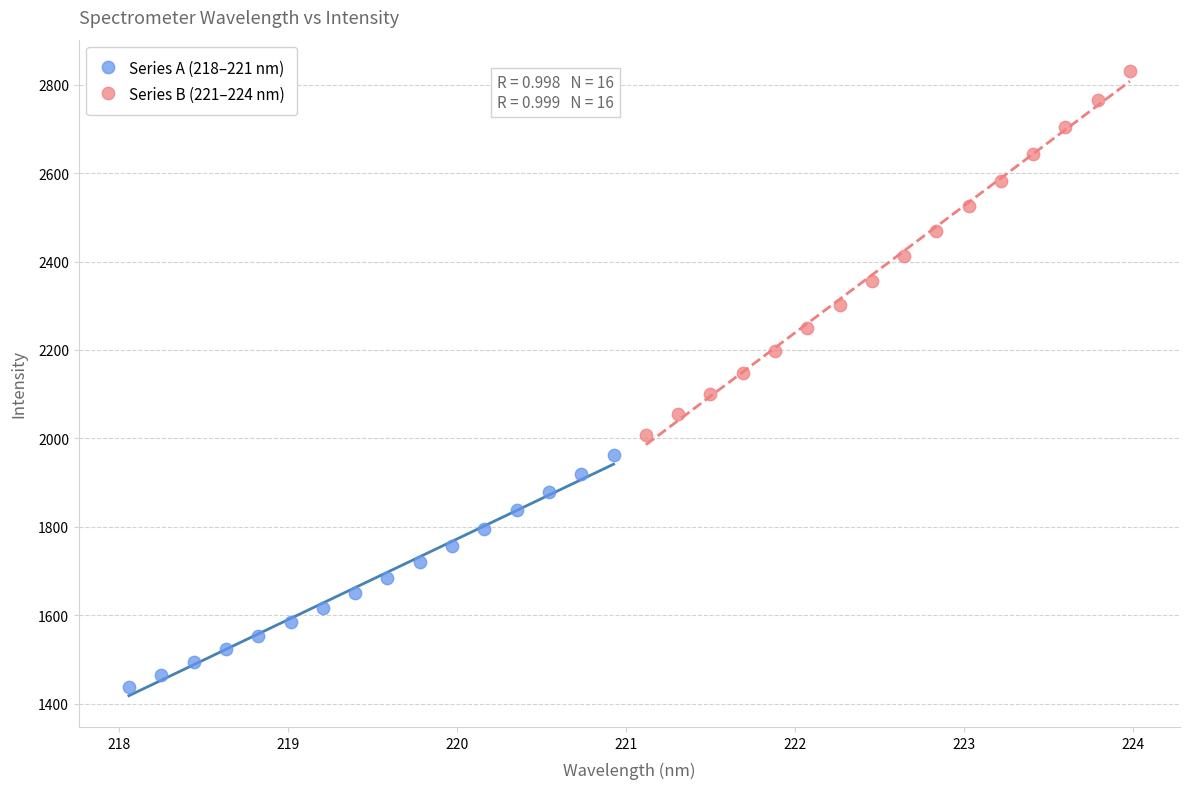

Which series reaches the minimum Y coordinate?

Series A (218–221 nm)